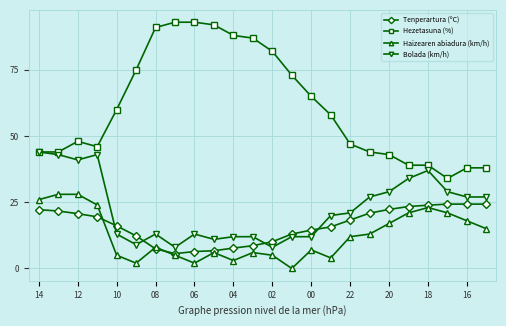

Does the chart display data point markers on the line(s)?

Yes